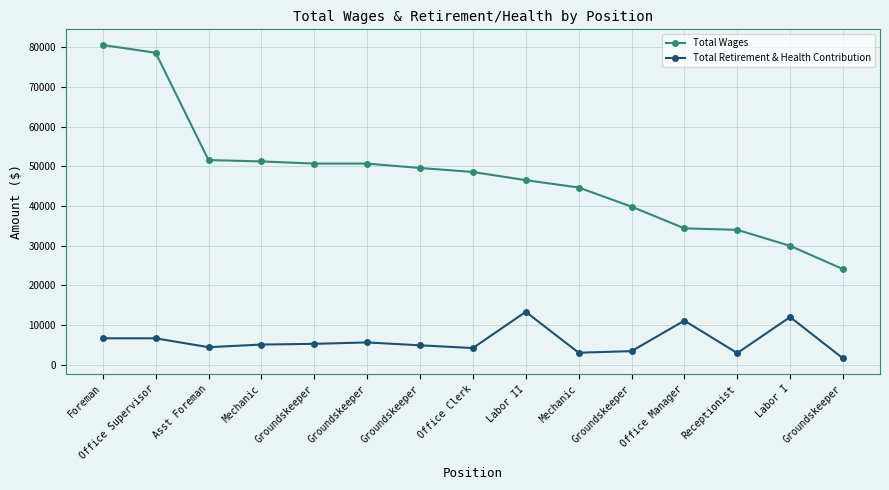

List the series in order of their overall mean, highest first.

Total Wages, Total Retirement & Health Contribution